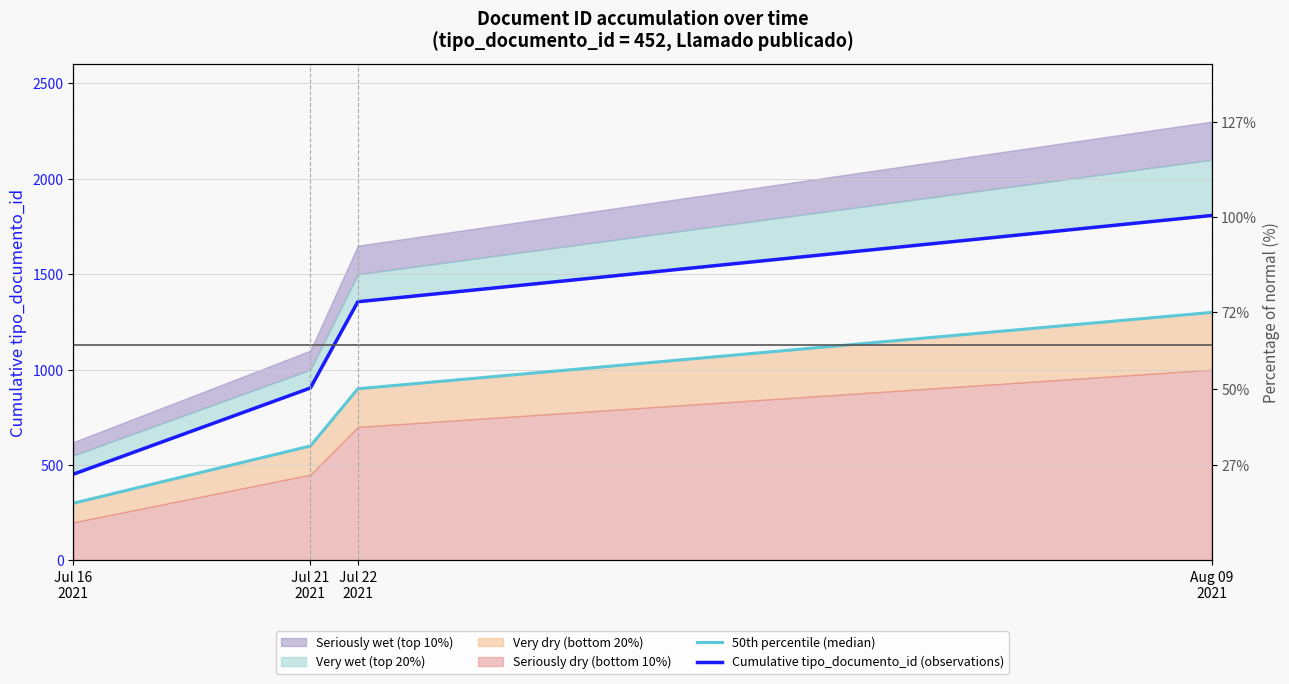

The value of 50th percentile (median) at Jul 16
2021 is 421. True or false?

False